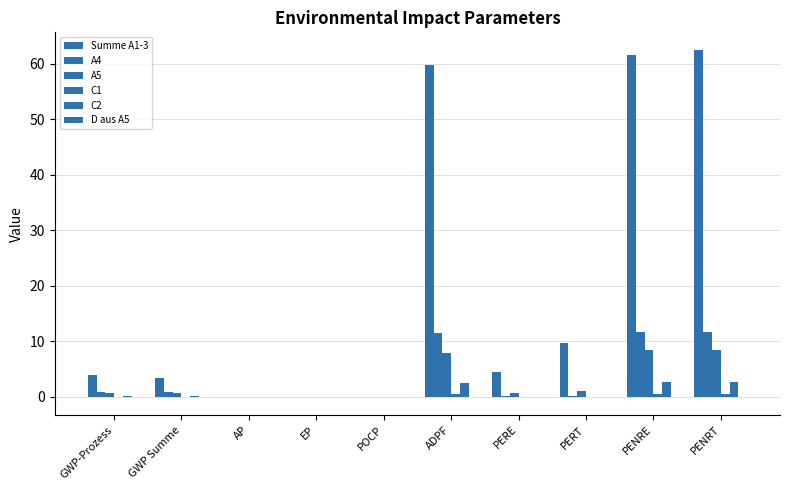

List the series in order of their peak value, lowest first.

D aus A5, C1, C2, A5, A4, Summe A1-3